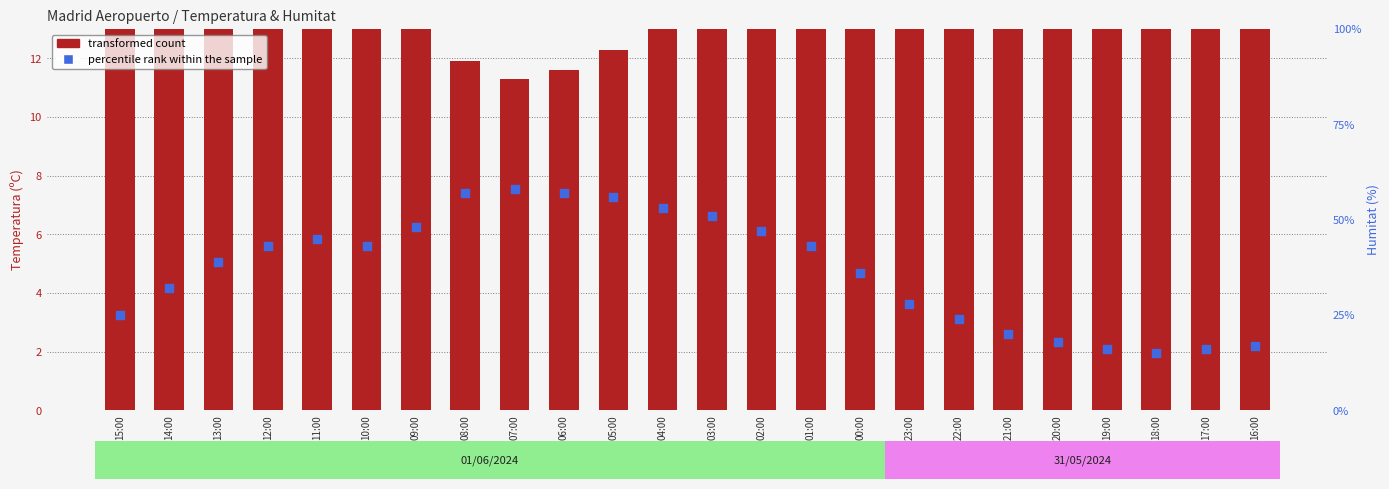

Which series has the largest Y range (max minus min)?

percentile rank within the sample